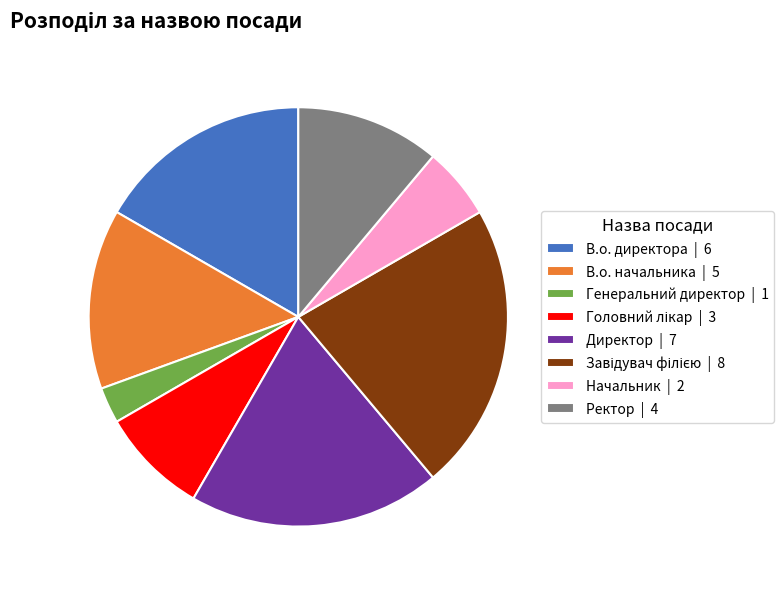

Combined, do В.о. директора and Ректор account for over 50%?

No